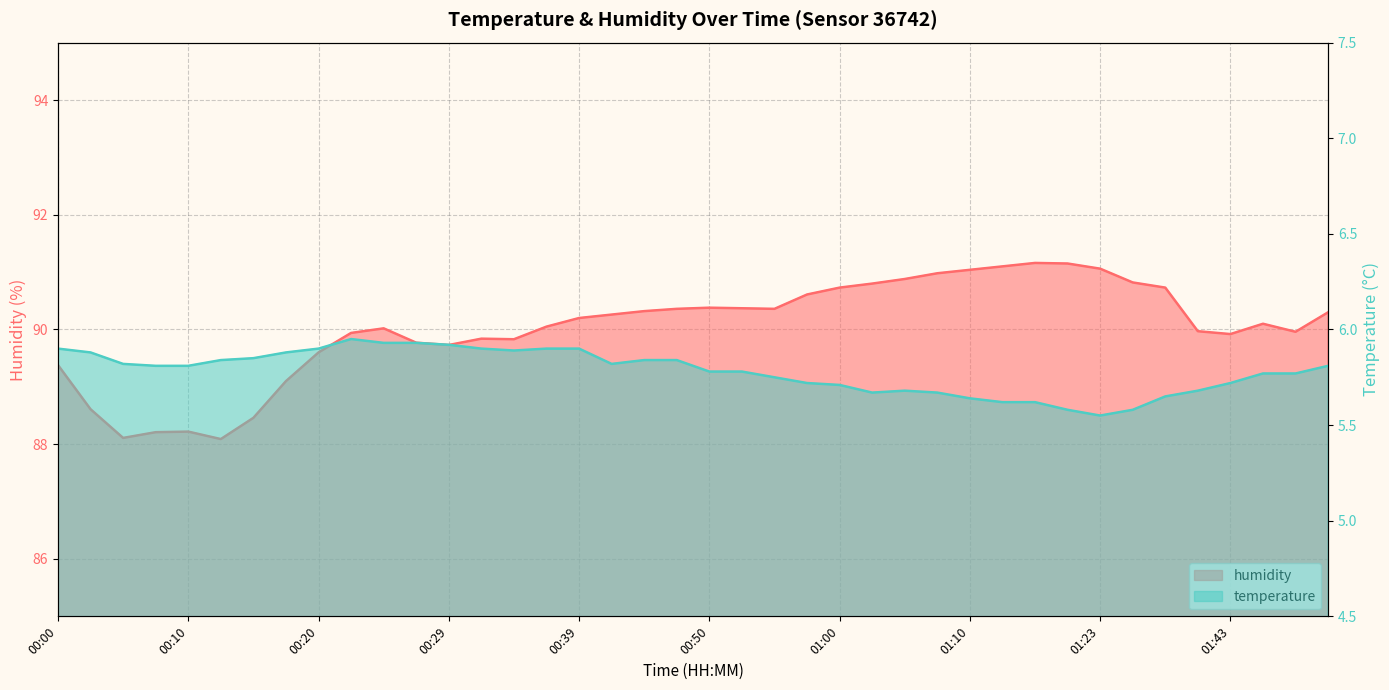

How many categories are shown in the chart?

40